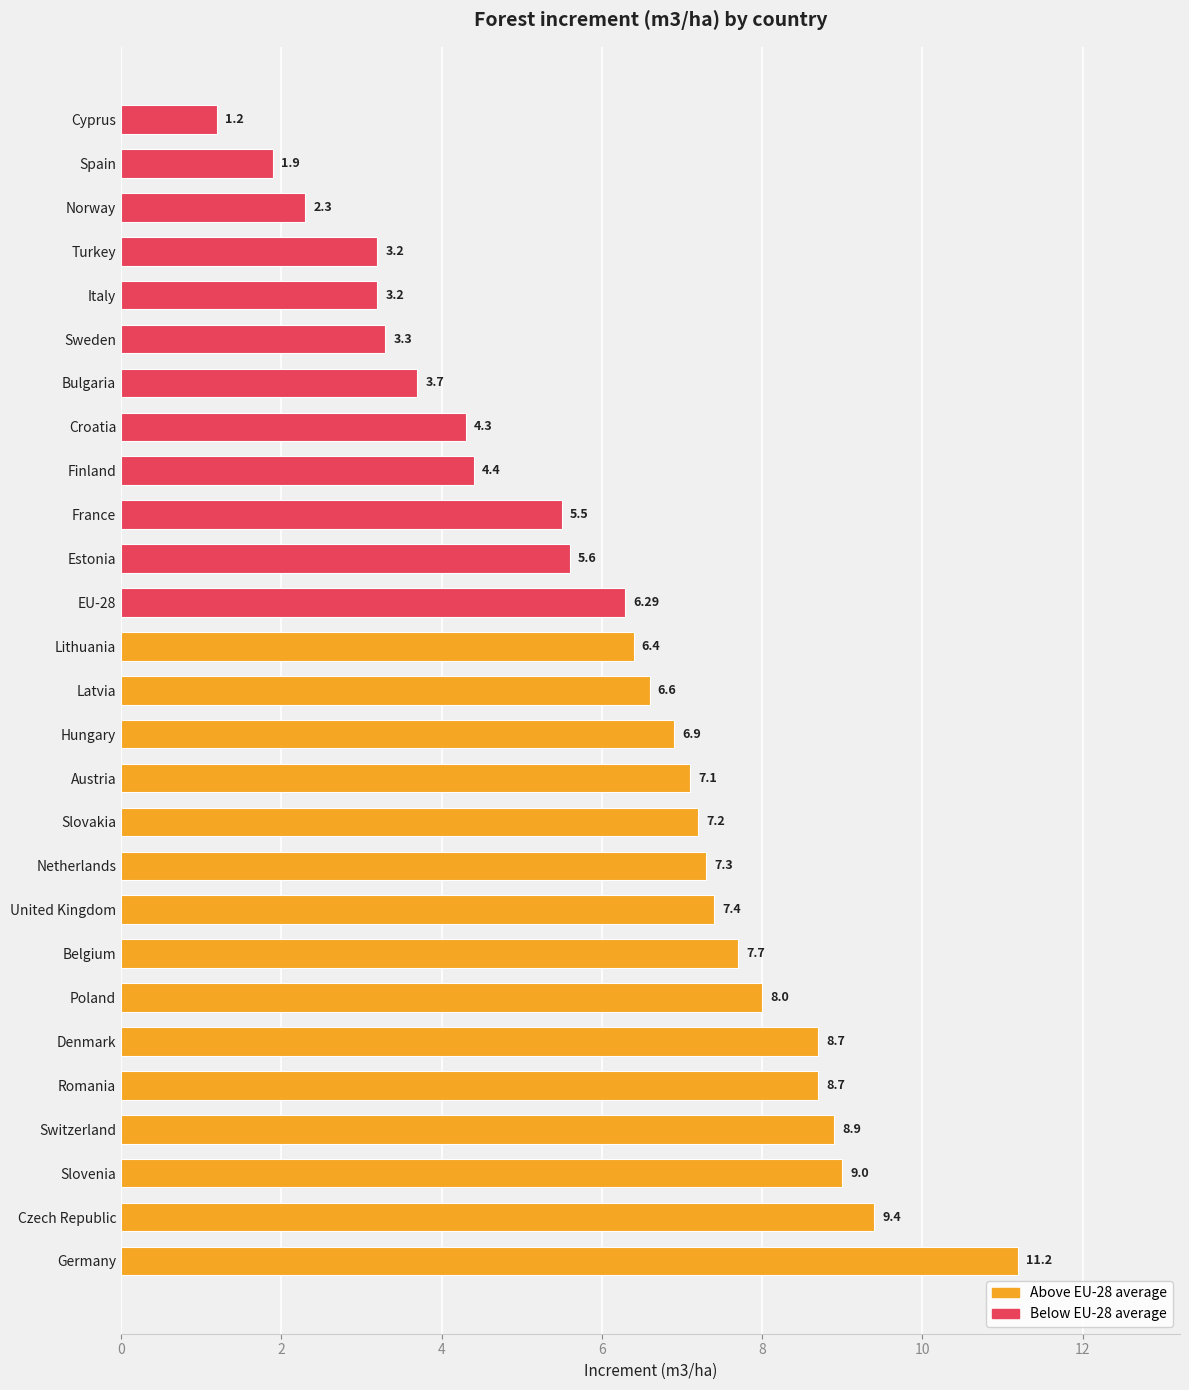

What is the average value?

6.1